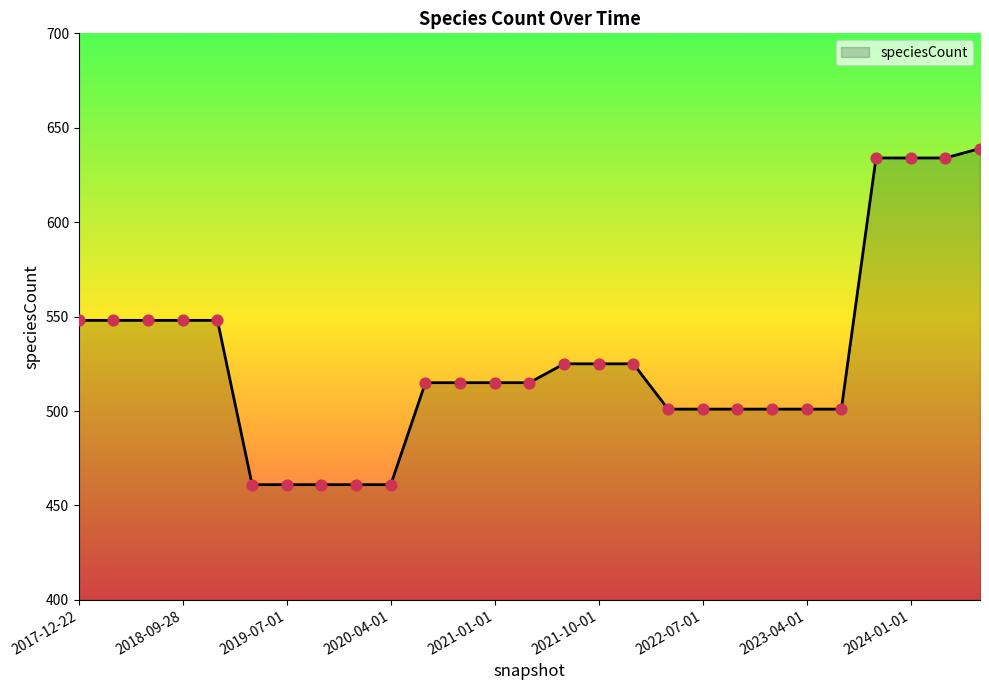

What is the maximum value shown in the chart?

639